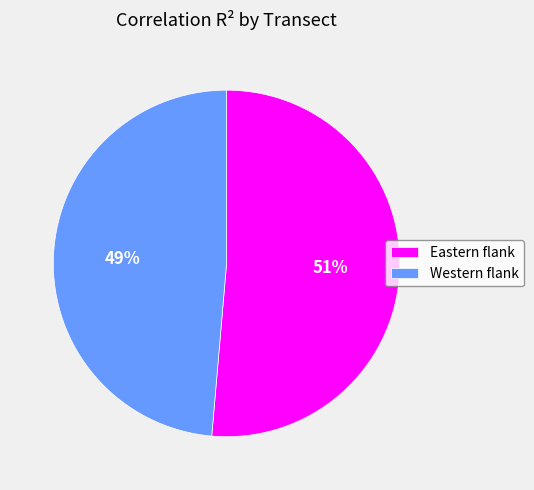

What percentage is the Eastern flank slice, to the nearest percent?

51%